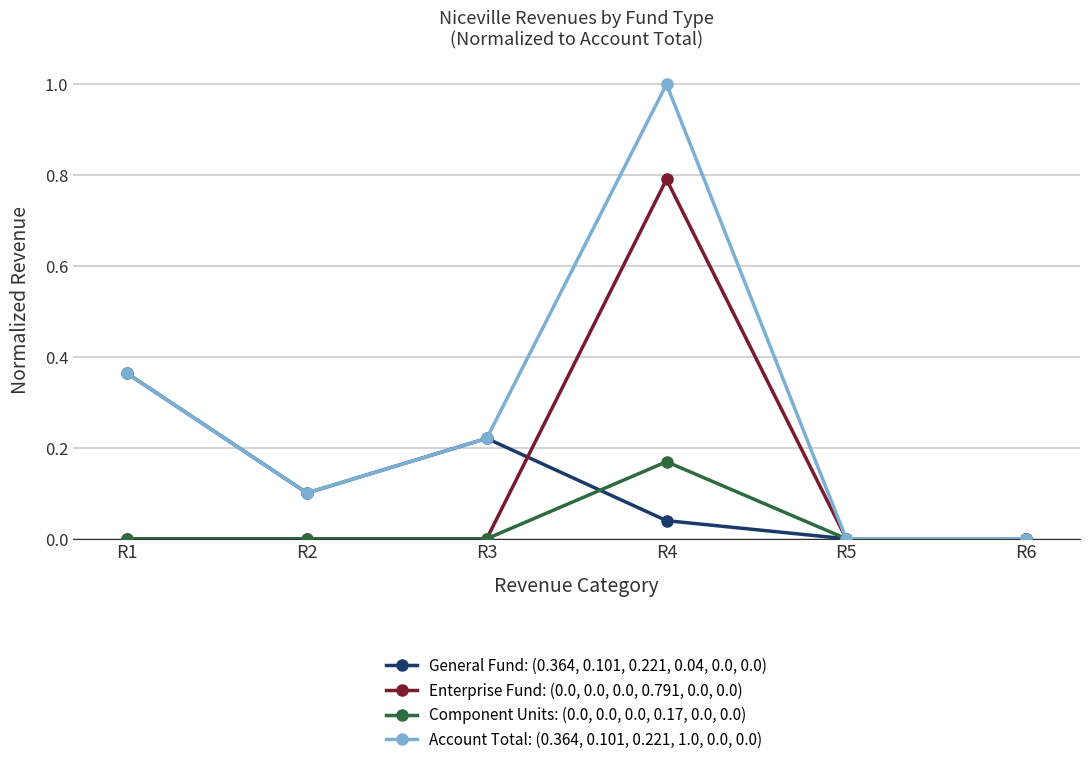

How many data points does each series have?

6